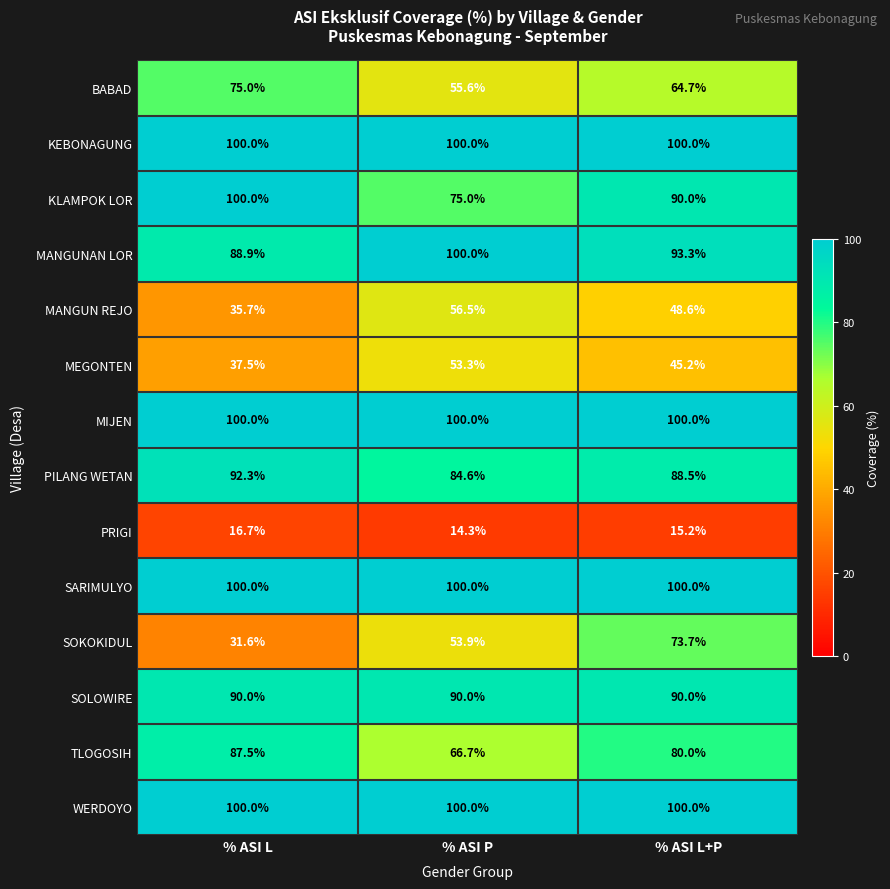

What is the maximum value for MANGUN REJO?

56.5